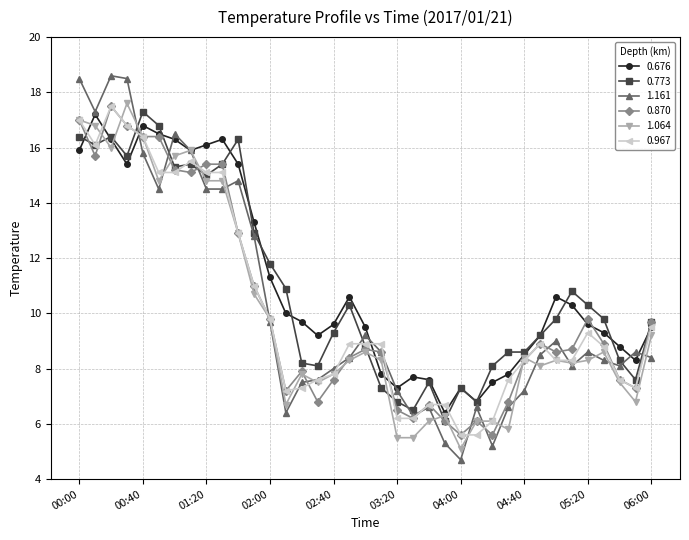

At how many categories does at least one series exceed 18?

3